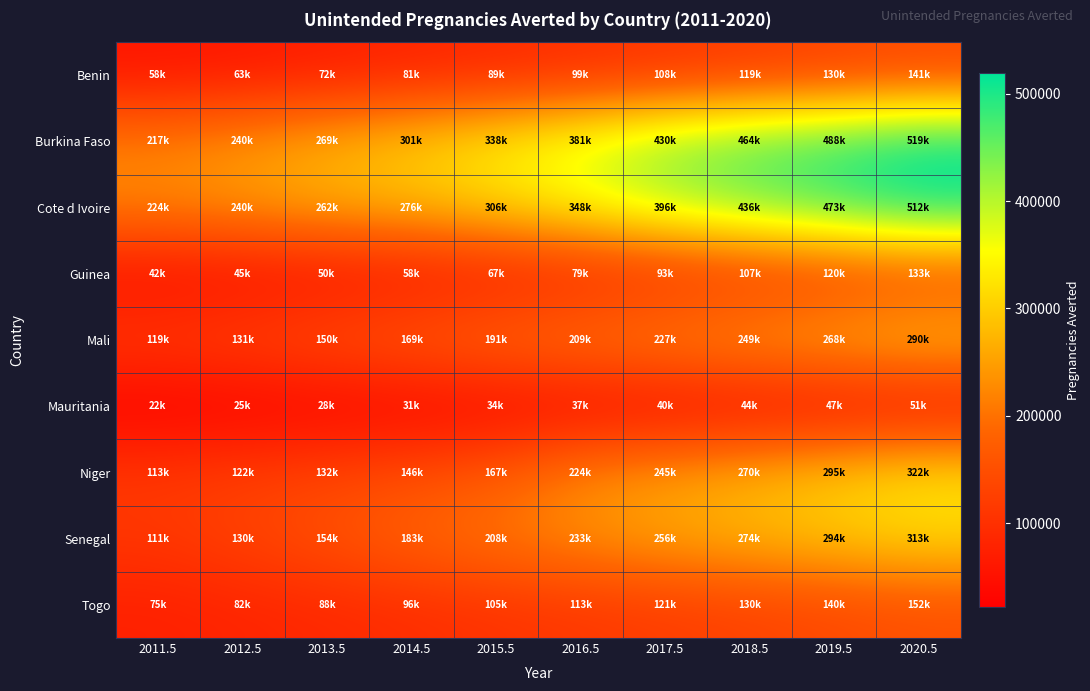

Reading left to right, extract all data points from this chart.

Benin: 2011.5=58000	2012.5=63000	2013.5=72000	2014.5=81000	2015.5=89000	2016.5=99000	2017.5=108000	2018.5=119000	2019.5=130000	2020.5=141000
Burkina Faso: 2011.5=217000	2012.5=240000	2013.5=269000	2014.5=301000	2015.5=338000	2016.5=381000	2017.5=430000	2018.5=464000	2019.5=488000	2020.5=519000
Cote d Ivoire: 2011.5=224000	2012.5=240000	2013.5=262000	2014.5=276000	2015.5=306000	2016.5=348000	2017.5=396000	2018.5=436000	2019.5=473000	2020.5=512000
Guinea: 2011.5=42000	2012.5=45000	2013.5=50000	2014.5=58000	2015.5=67000	2016.5=79000	2017.5=93000	2018.5=107000	2019.5=120000	2020.5=133000
Mali: 2011.5=119000	2012.5=131000	2013.5=150000	2014.5=169000	2015.5=191000	2016.5=209000	2017.5=227000	2018.5=249000	2019.5=268000	2020.5=290000
Mauritania: 2011.5=22000	2012.5=25000	2013.5=28000	2014.5=31000	2015.5=34000	2016.5=37000	2017.5=40000	2018.5=44000	2019.5=47000	2020.5=51000
Niger: 2011.5=113000	2012.5=122000	2013.5=132000	2014.5=146000	2015.5=167000	2016.5=224000	2017.5=245000	2018.5=270000	2019.5=295000	2020.5=322000
Senegal: 2011.5=111000	2012.5=130000	2013.5=154000	2014.5=183000	2015.5=208000	2016.5=233000	2017.5=256000	2018.5=274000	2019.5=294000	2020.5=313000
Togo: 2011.5=75000	2012.5=82000	2013.5=88000	2014.5=96000	2015.5=105000	2016.5=113000	2017.5=121000	2018.5=130000	2019.5=140000	2020.5=152000